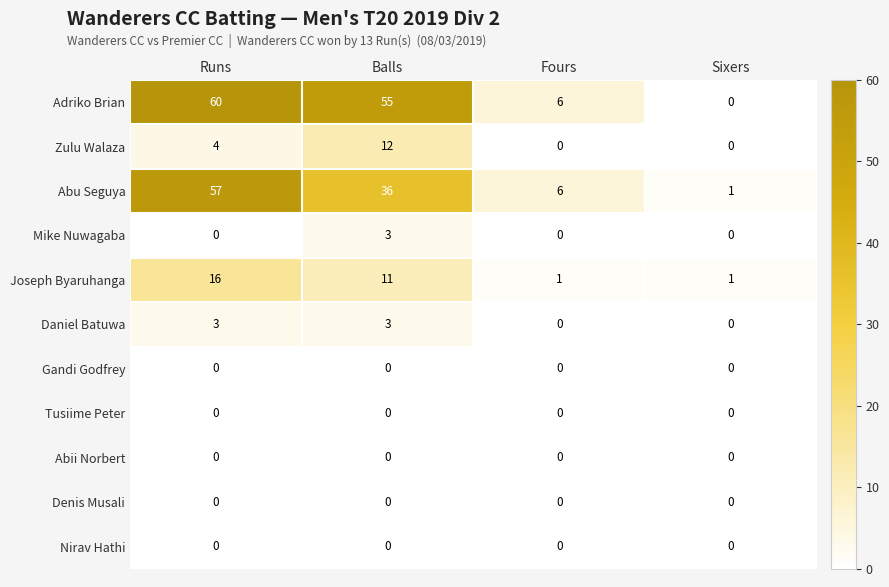

At how many categories does at least one series exceed 15?

2